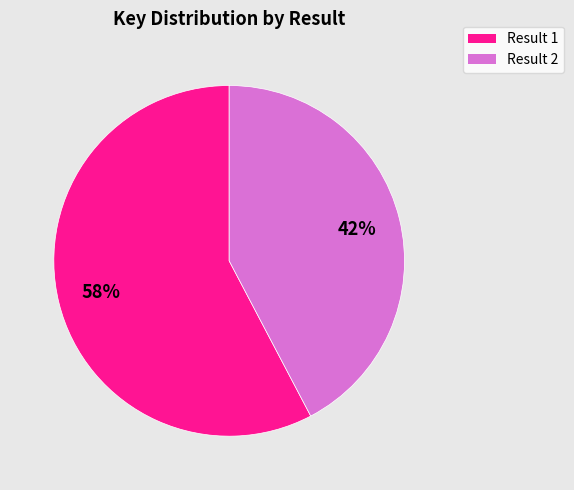

Does any single category account for the majority?

Yes